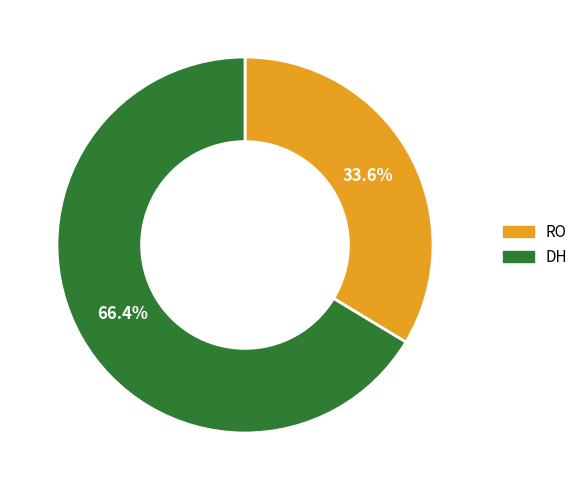

Between DH and RO, which is larger?

DH